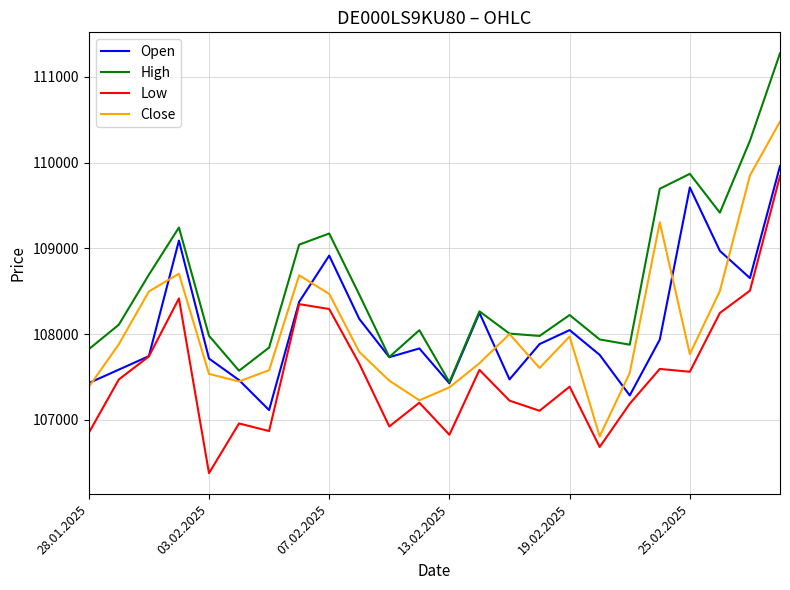

What is the minimum value for Close?

106807